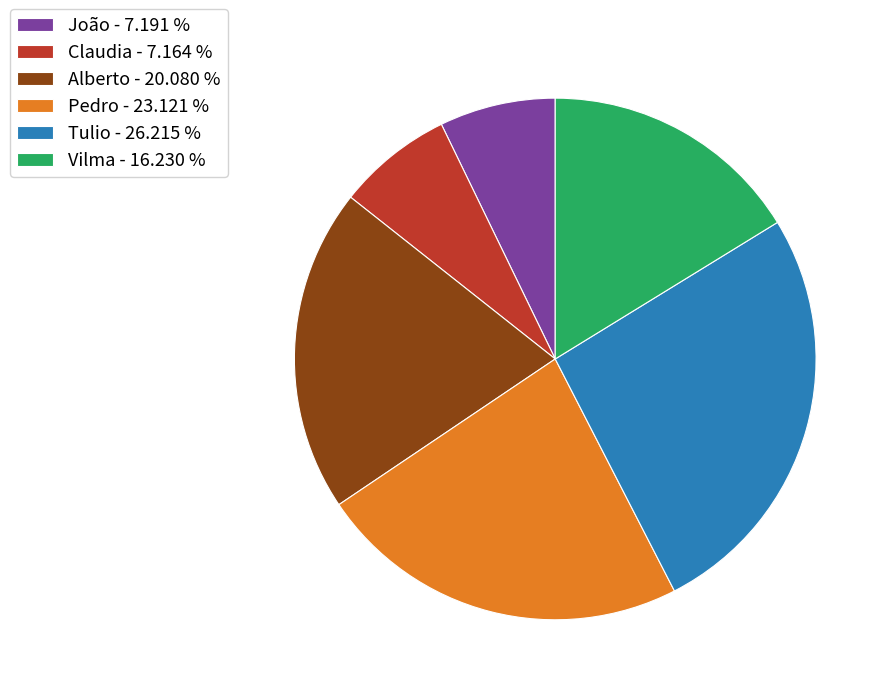

Is the sum of João - 7.191 % and Pedro - 23.121 % greater than half?

No